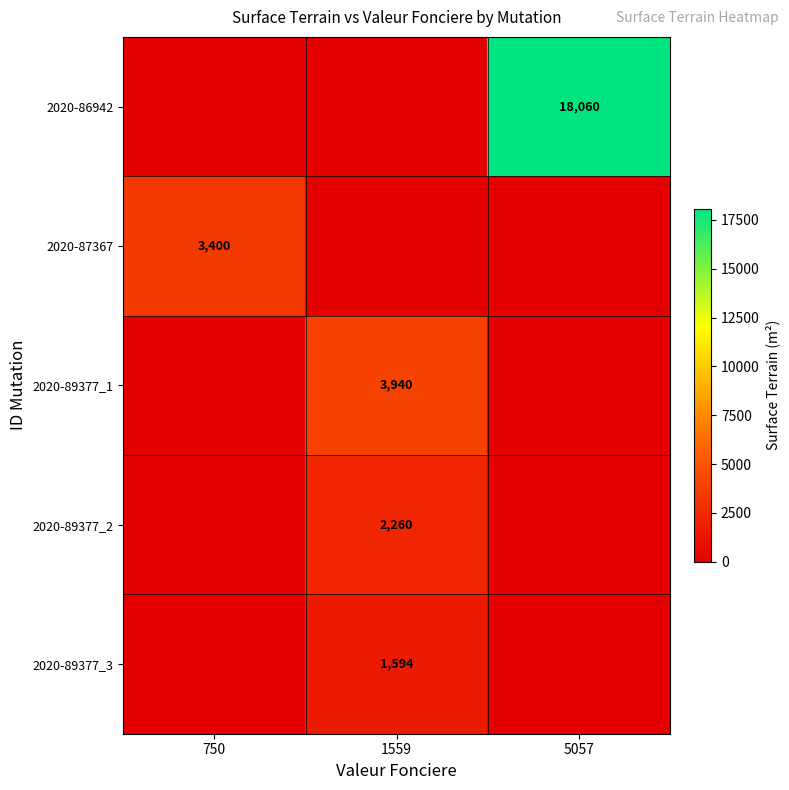

True or false: 2020-89377_3 has a value of 1594 at 1559.

True